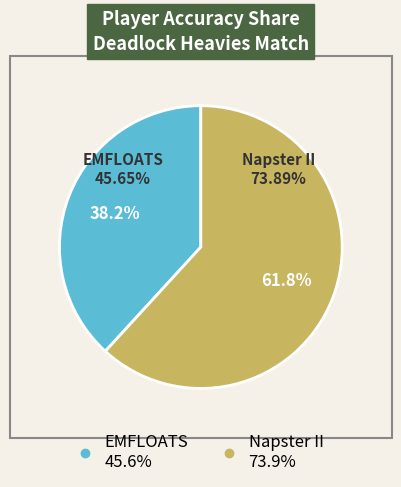

Which has a higher value, EMFLOATS or Napster II?

Napster II